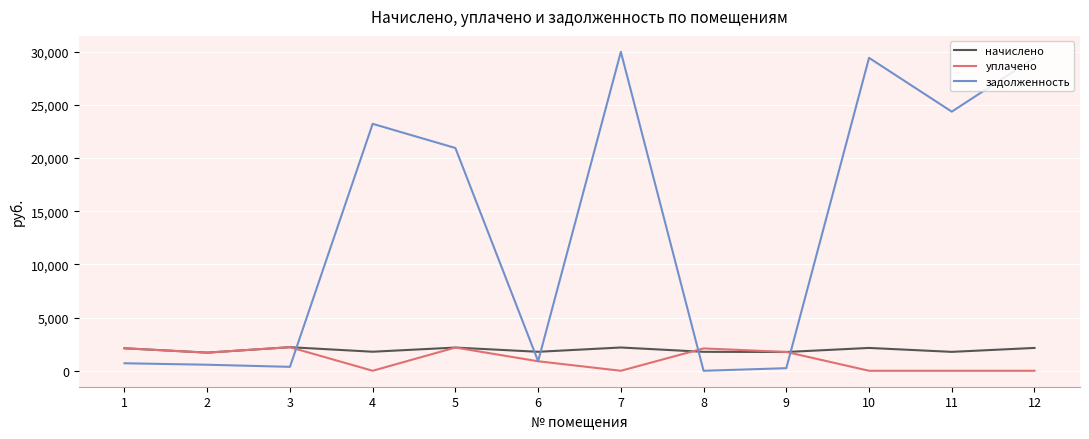

Which series has the largest total across all categories?

задолженность